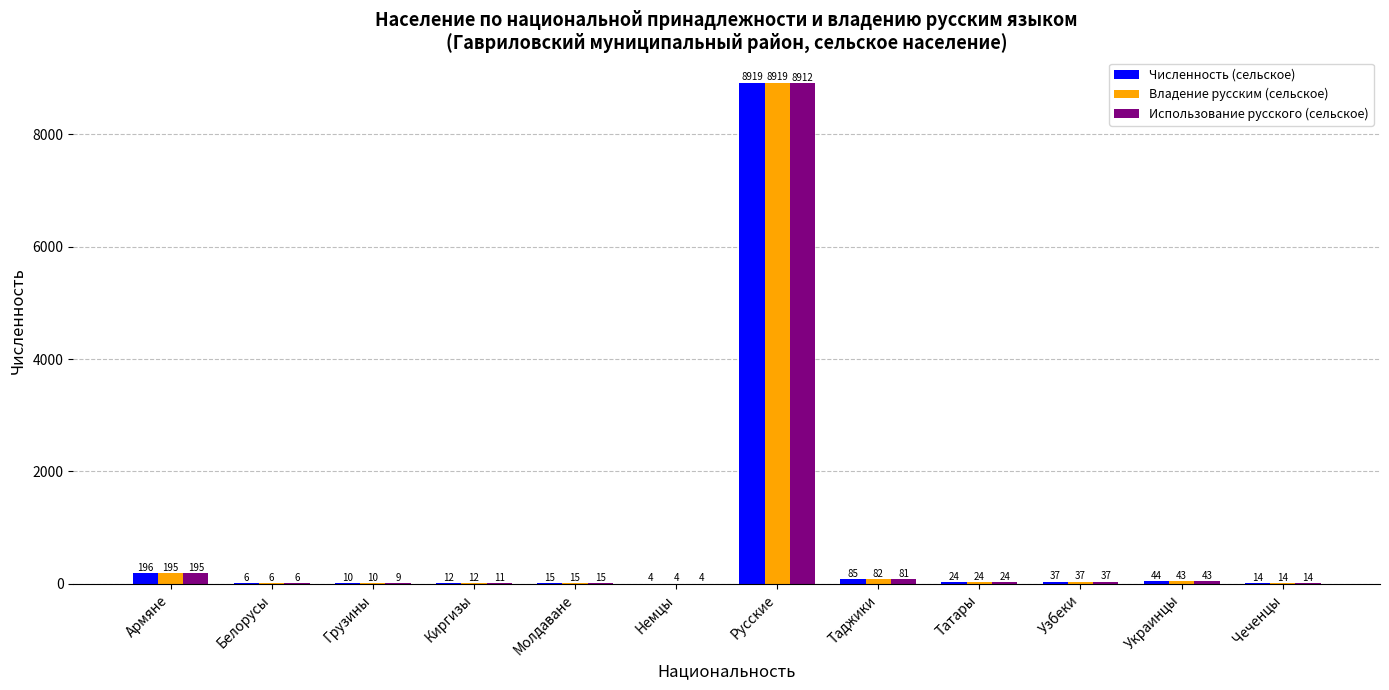

The Численность (сельское) series shows 14 at Чеченцы. True or false?

True